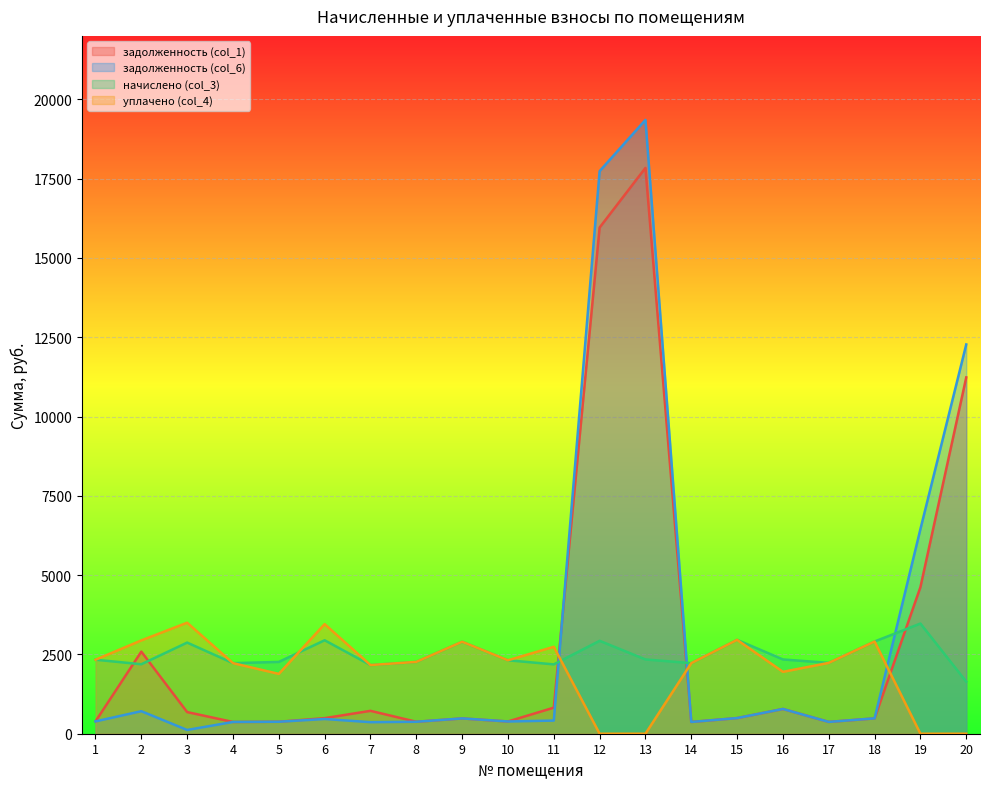

Where is задолженность (col_1) nearest to the value 9104?

20